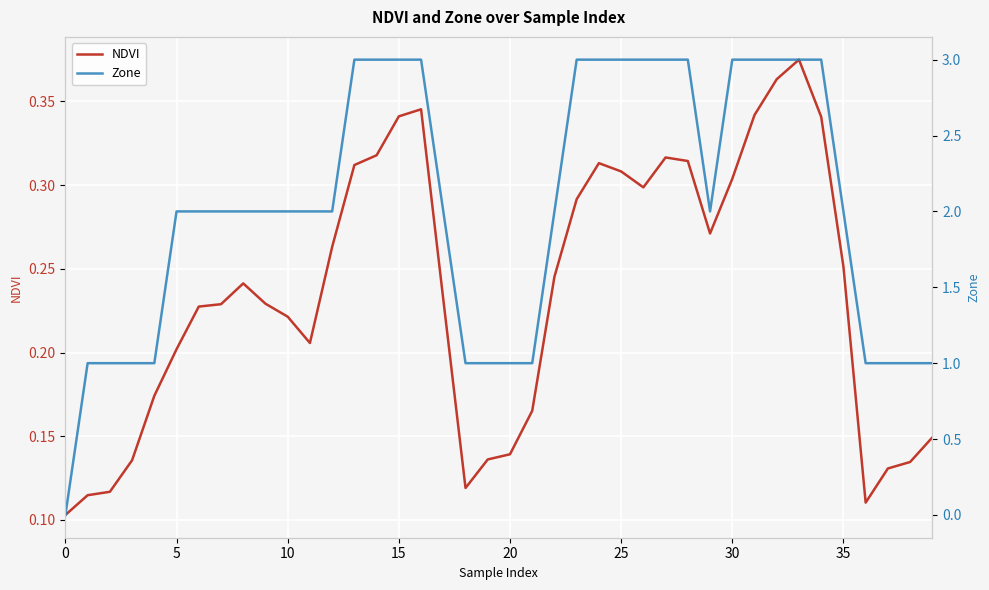

What is the label of the 19th point from the right?

21